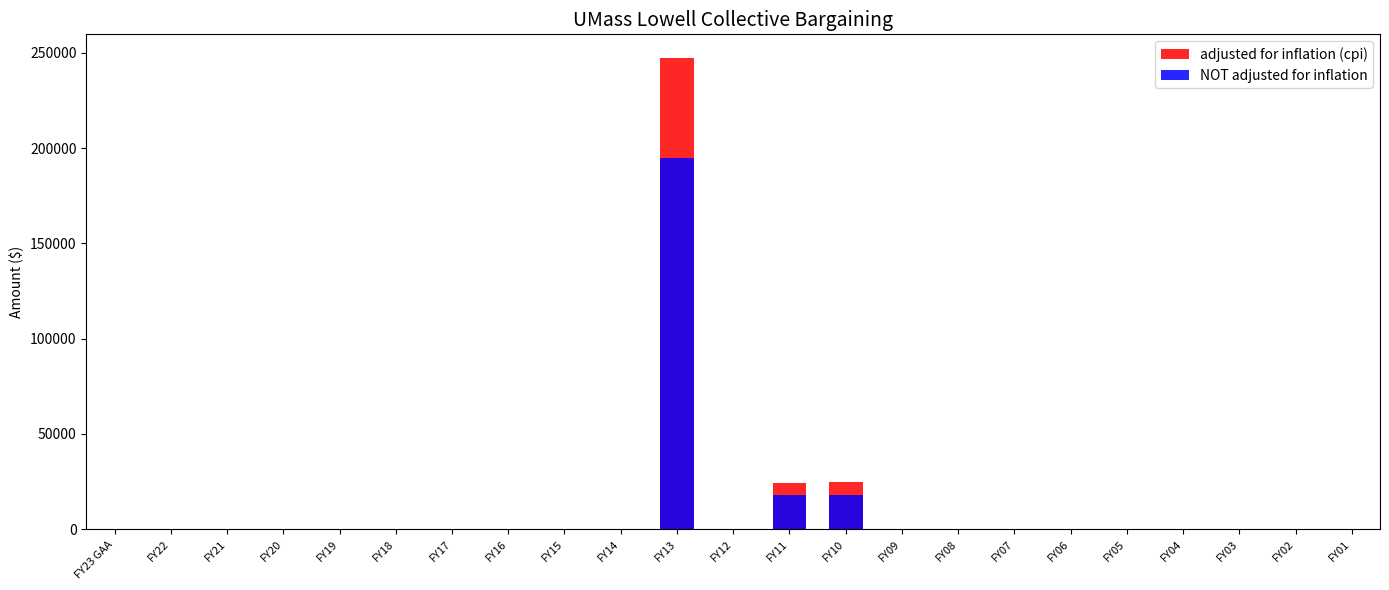

Reading left to right, list all the values displayed in this chart.

adjusted for inflation (cpi): FY23 GAA=0	FY22=0	FY21=0	FY20=0	FY19=0	FY18=0	FY17=0	FY16=0	FY15=0	FY14=0	FY13=247295	FY12=0	FY11=24142	FY10=24621	FY09=0	FY08=0	FY07=0	FY06=0	FY05=0	FY04=0	FY03=0	FY02=0	FY01=0
NOT adjusted for inflation: FY23 GAA=0	FY22=0	FY21=0	FY20=0	FY19=0	FY18=0	FY17=0	FY16=0	FY15=0	FY14=0	FY13=194779	FY12=0	FY11=18167	FY10=18167	FY09=0	FY08=0	FY07=0	FY06=0	FY05=0	FY04=0	FY03=0	FY02=0	FY01=0